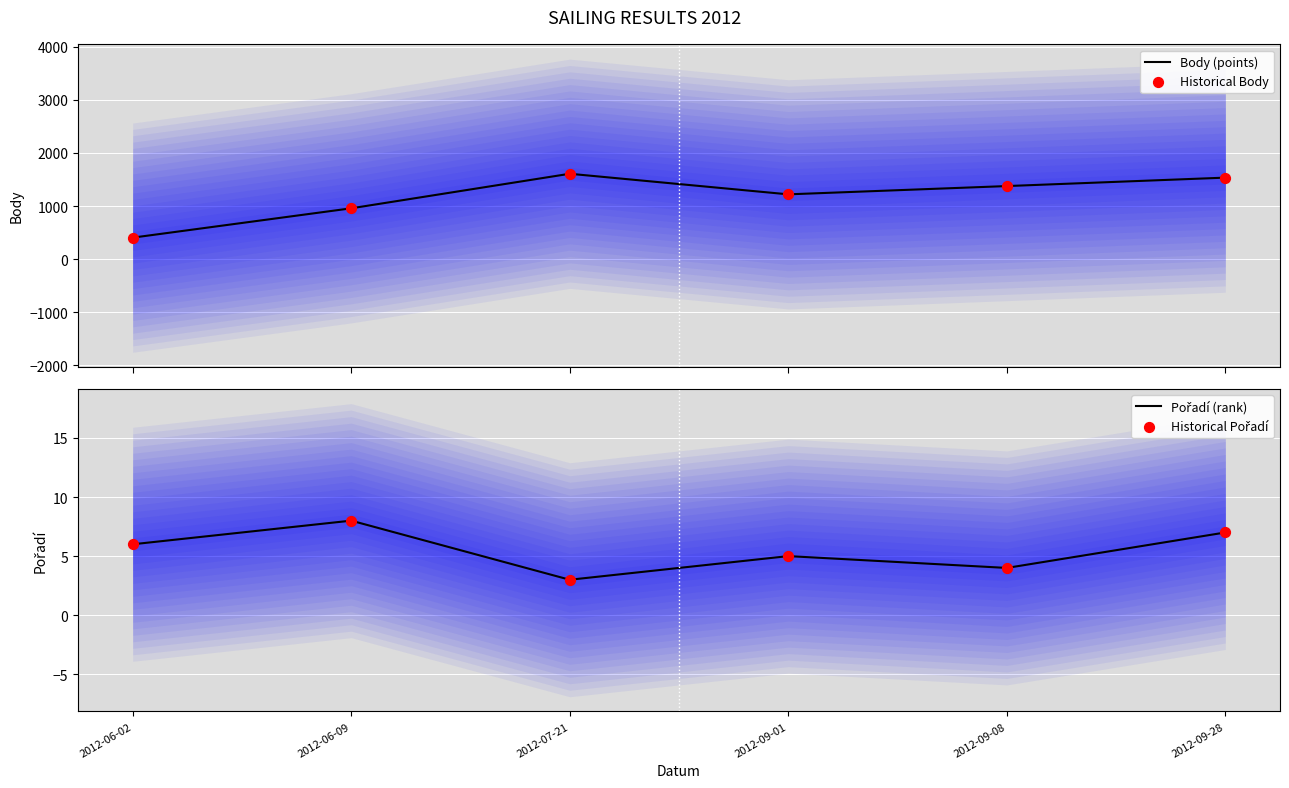

Which series contains the lowest Y value?

Pořadí (rank)